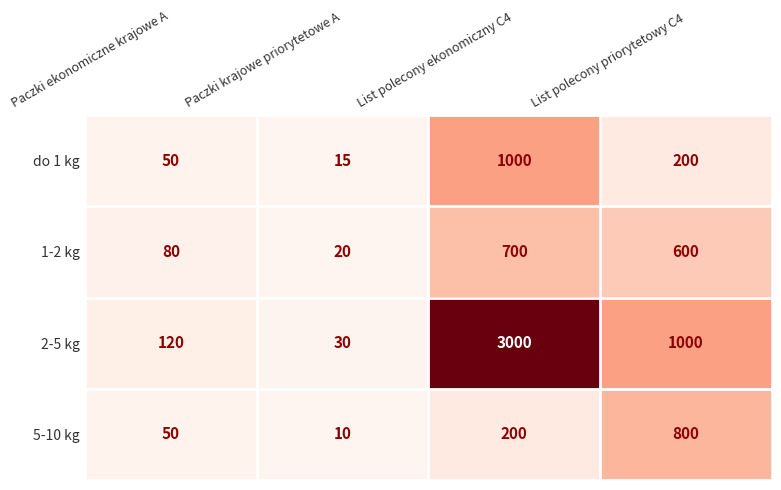

Reading left to right, extract all data points from this chart.

do 1 kg: 50	15	1000	200
1-2 kg: 80	20	700	600
2-5 kg: 120	30	3000	1000
5-10 kg: 50	10	200	800